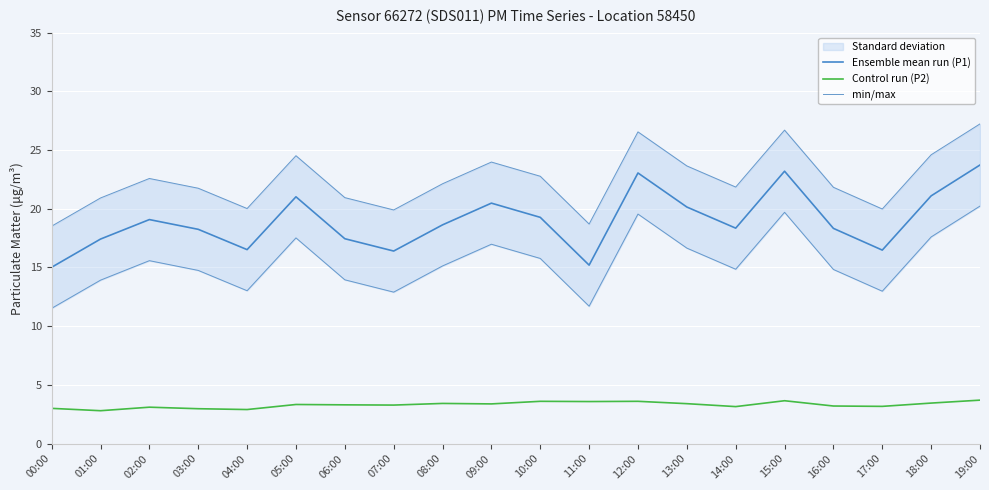

True or false: min/max and Ensemble mean run (P1) cross at least once.

False